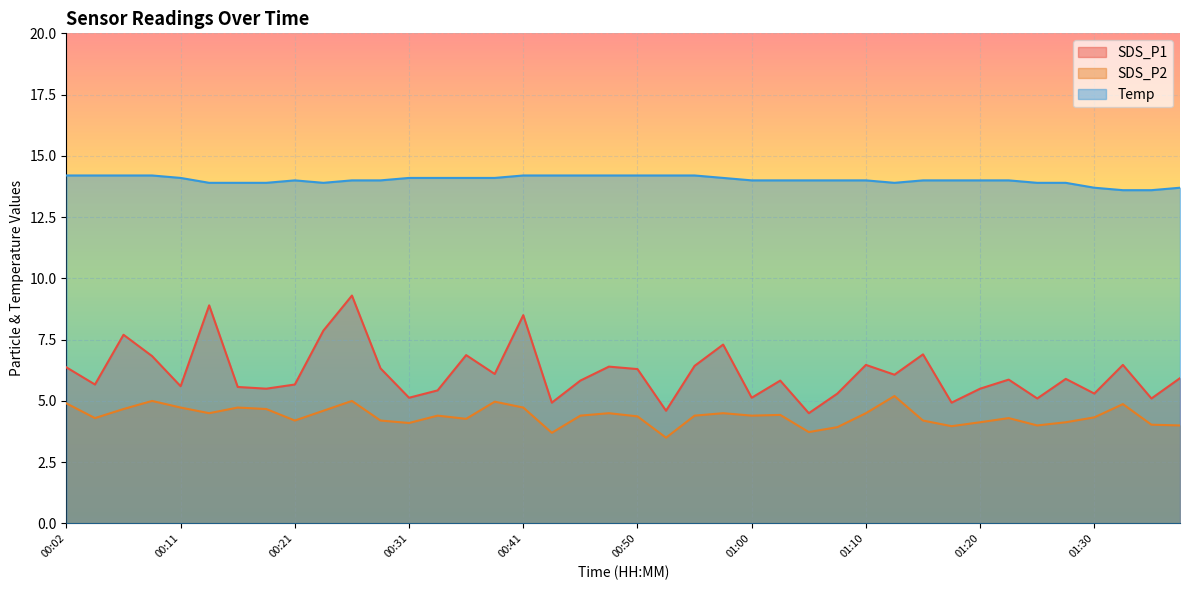

What is the average value of the SDS_P1 series?

6.1